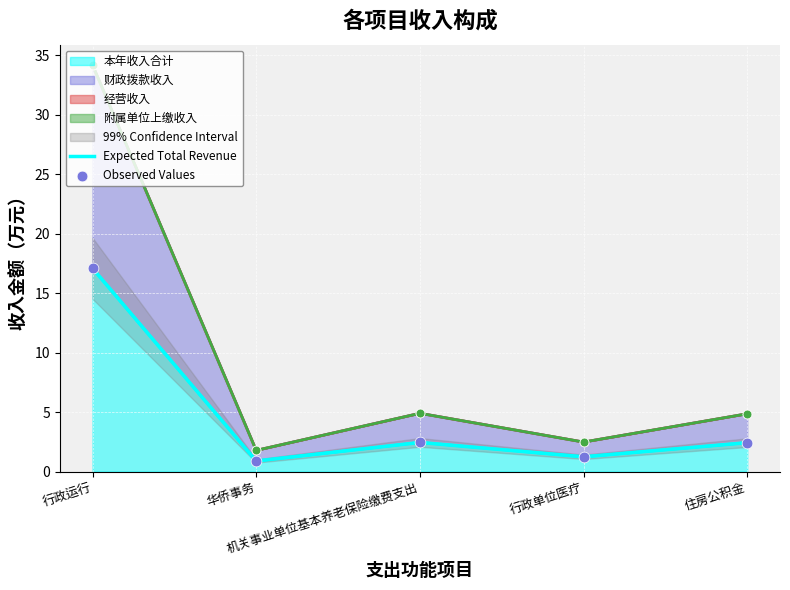

At which category is the sum across all series the highest?

行政运行